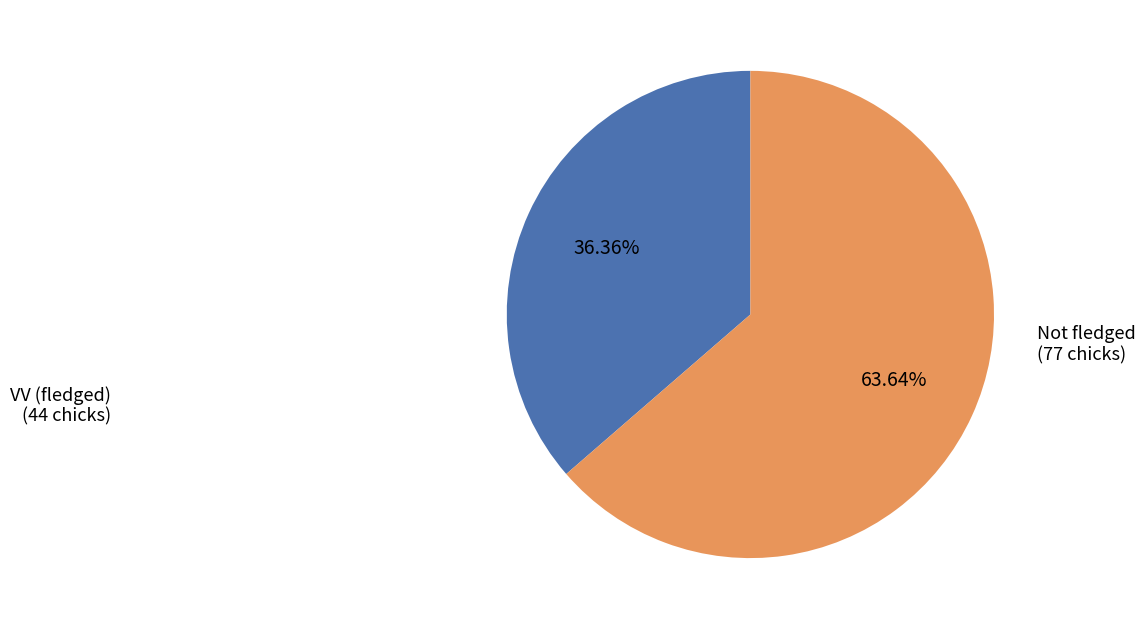

Is there any slice that represents more than half of the pie?

Yes